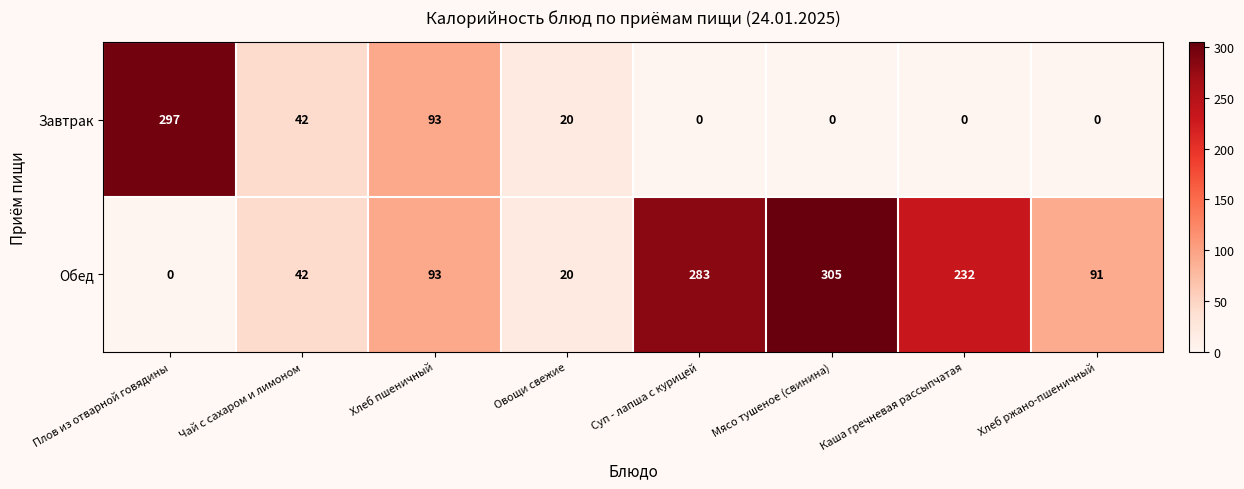

Reading left to right, transcribe all the data shown in this chart.

Завтрак: Плов из отварной говядины=297	Чай с сахаром и лимоном=42	Хлеб пшеничный=93	Овощи свежие=20	Суп - лапша с курицей=0	Мясо тушеное (свинина)=0	Каша гречневая рассыпчатая=0	Хлеб ржано-пшеничный=0
Обед: Плов из отварной говядины=0	Чай с сахаром и лимоном=42	Хлеб пшеничный=93	Овощи свежие=20	Суп - лапша с курицей=283	Мясо тушеное (свинина)=305	Каша гречневая рассыпчатая=232	Хлеб ржано-пшеничный=91